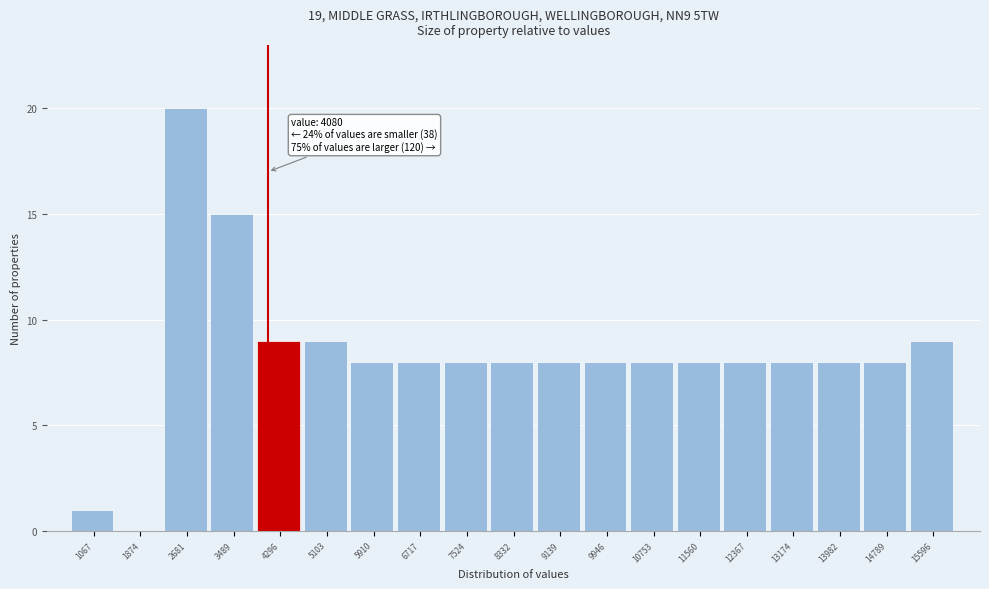

Over which range of the x-axis is the bar tallest?

2300 to 3100